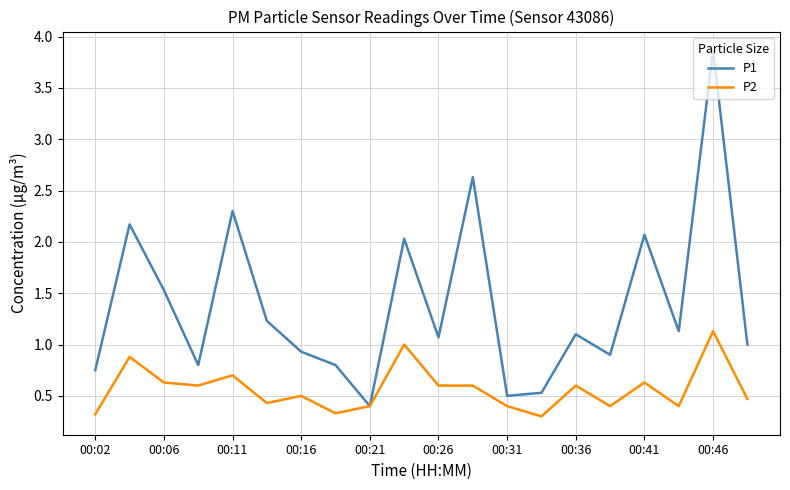

Which series has the largest total across all categories?

P1